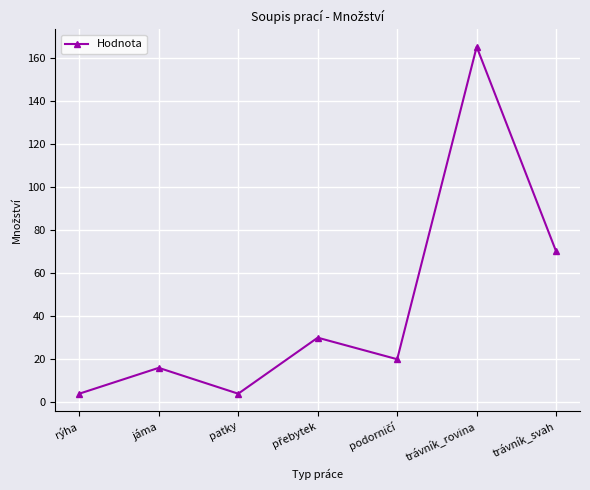

The value at trávník_svah is 70. True or false?

True